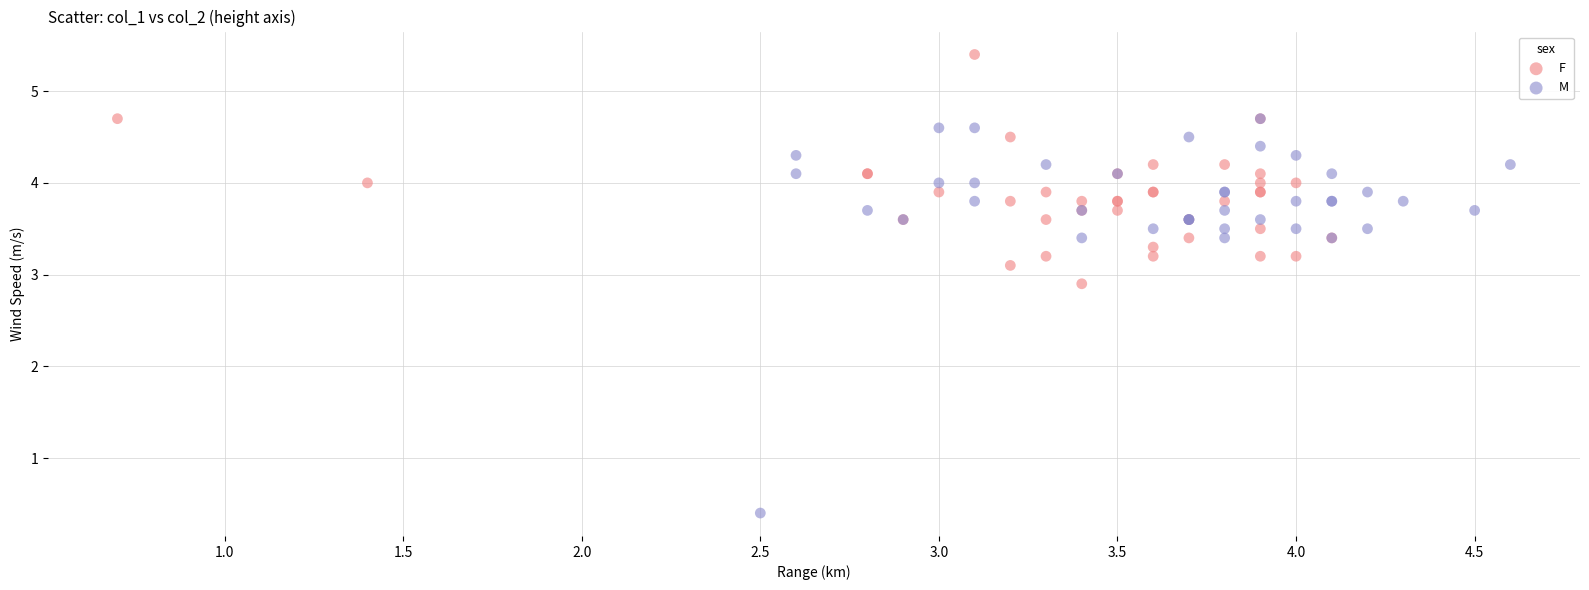

Which series has the largest Y range (max minus min)?

M